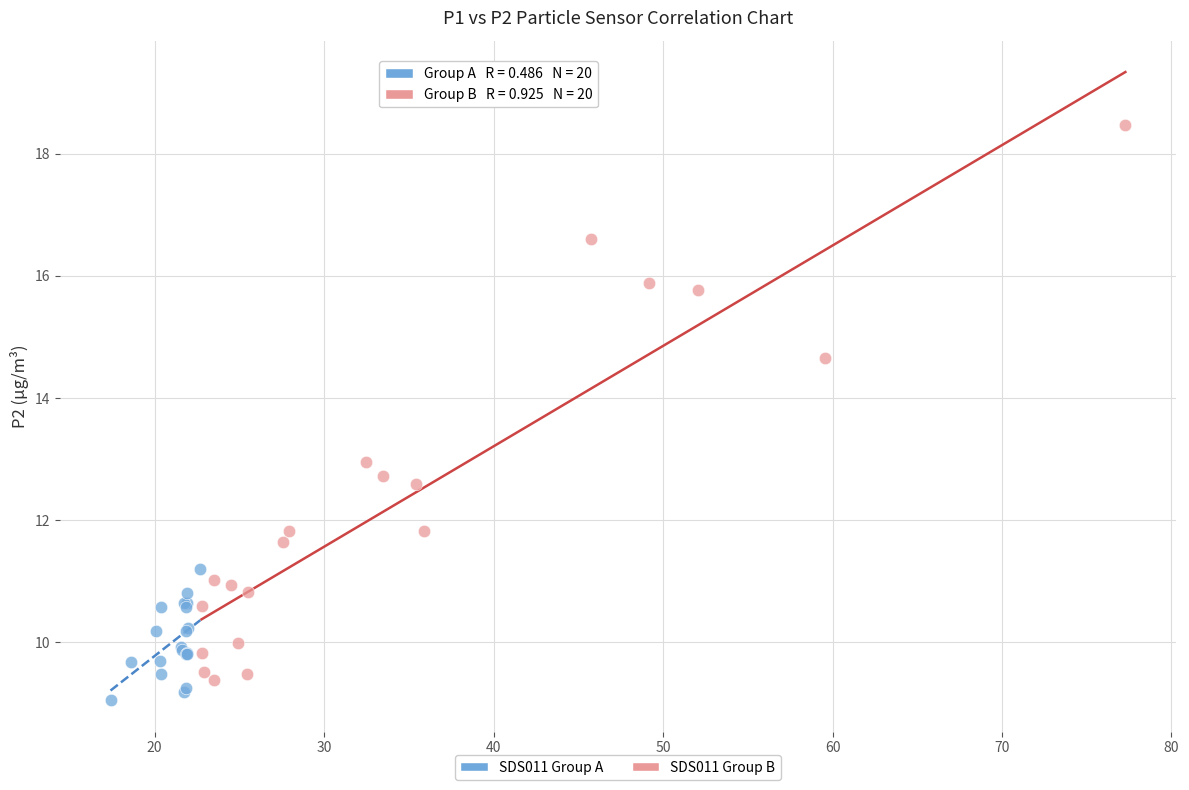

Which series has the largest Y range (max minus min)?

SDS011 Group B